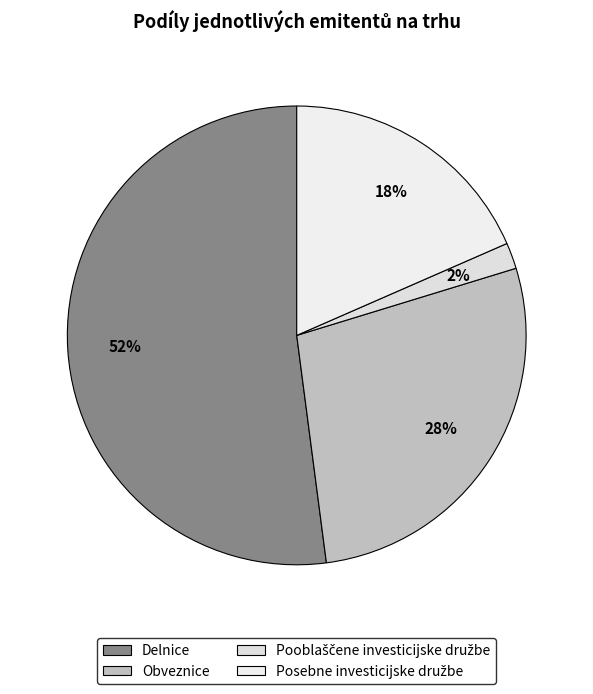

True or false: Obveznice accounts for 28% of the total.

True